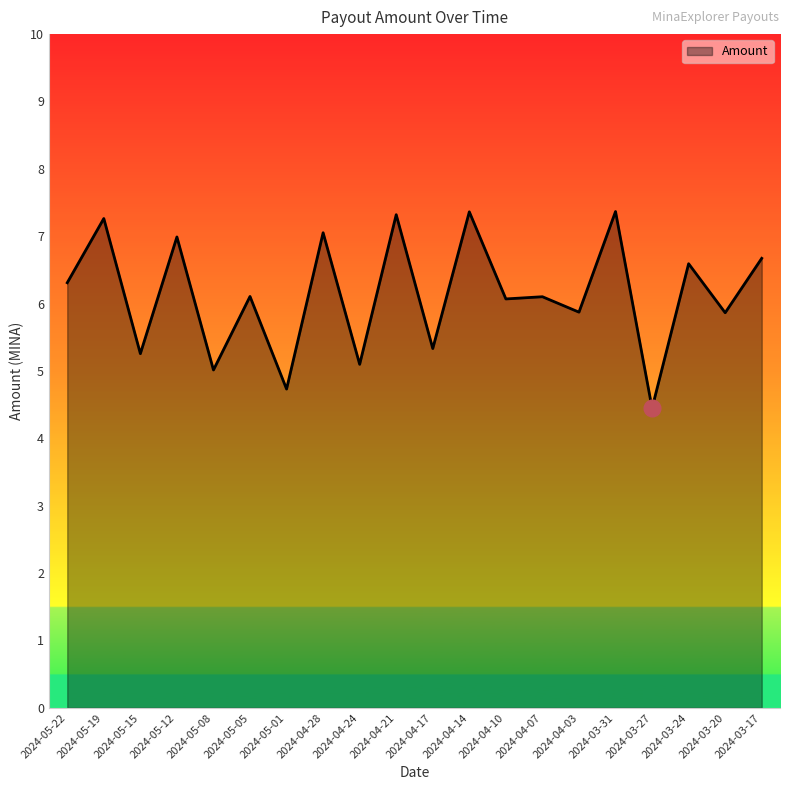

What is the difference between the values at 2024-04-14 and 2024-05-01?

2.6